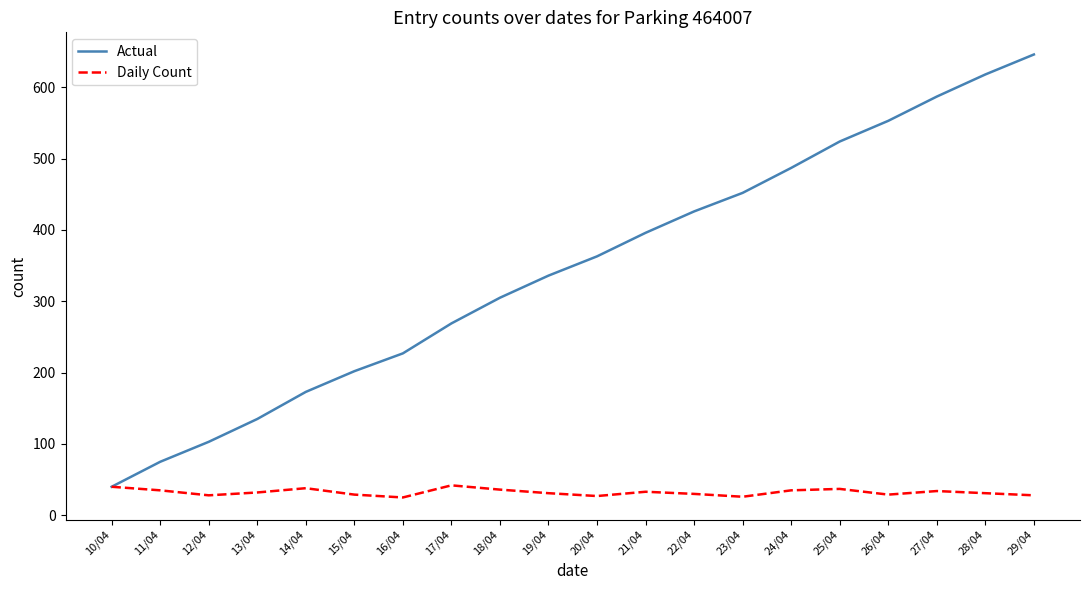

What is the total value across all series at 17/04?

311